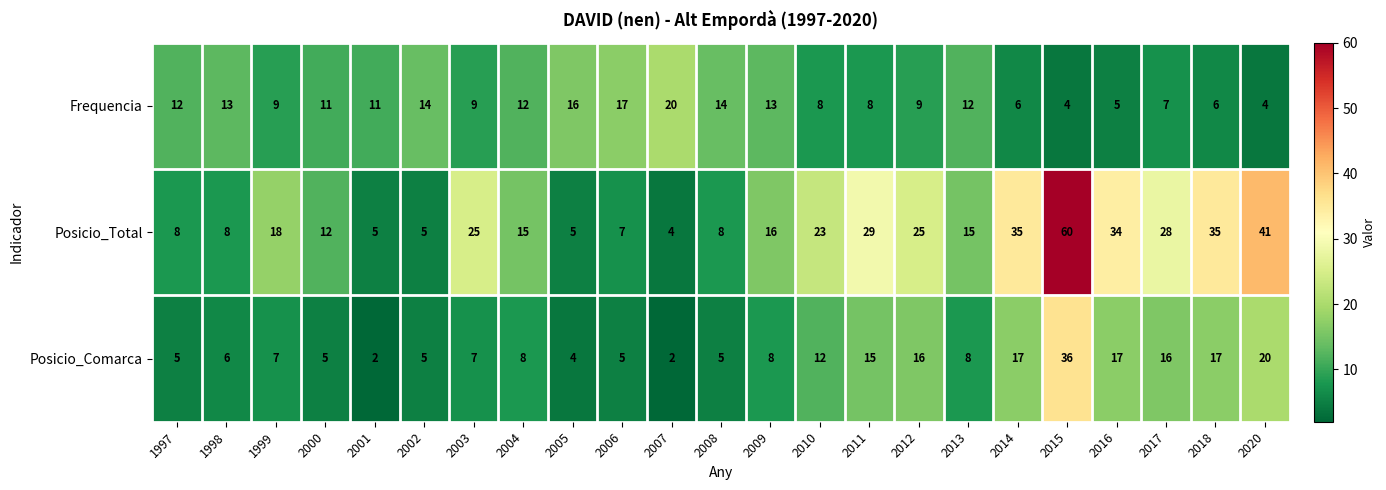

What is the difference between the Posicio_Total values at 1997 and 2010?

15